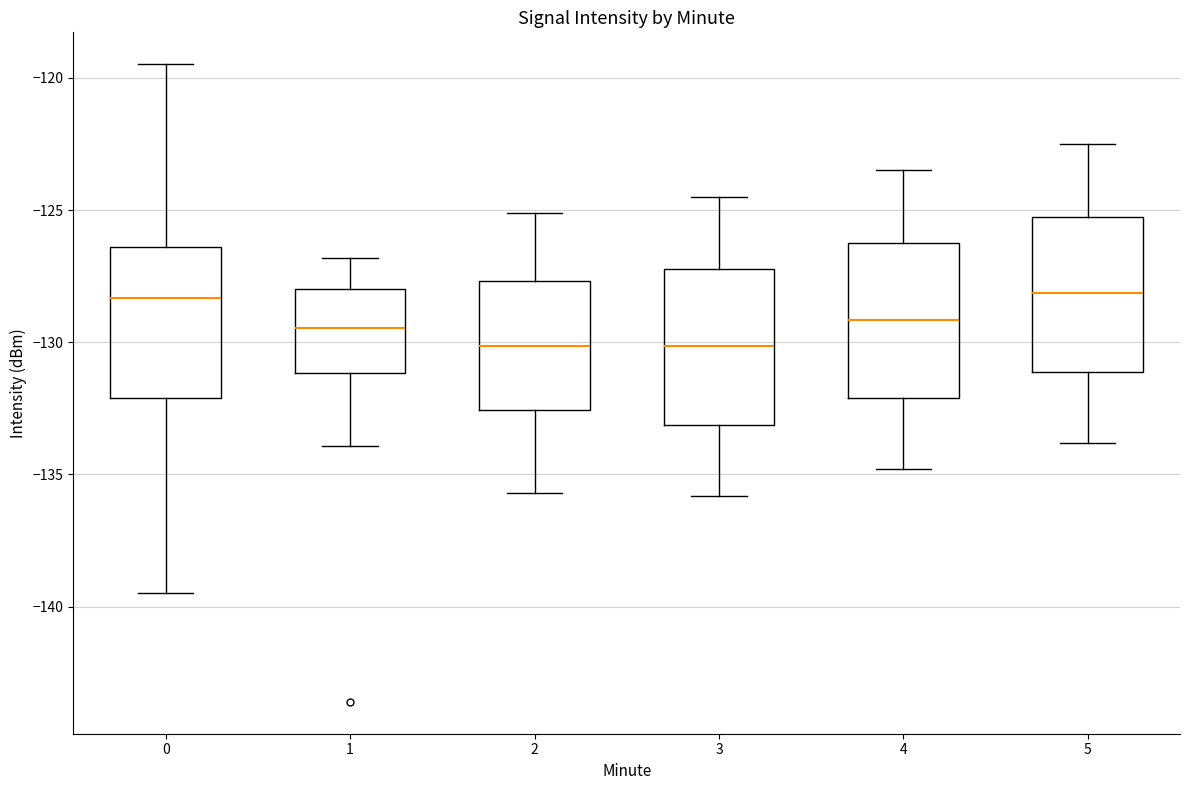

Where does the upper whisker of the box at x = 1 end on the y-axis? The values are not printed on the chart, so give them approximately, as read against the axis.

-127.0